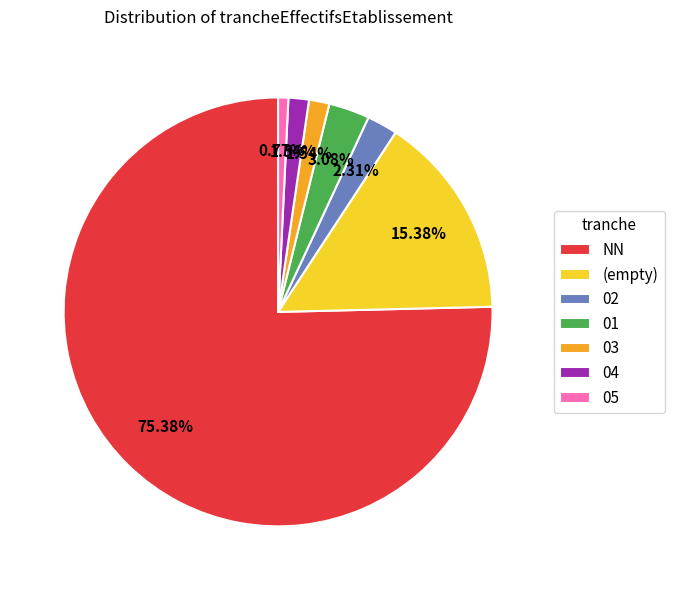

Combined, do (empty) and 03 account for over 50%?

No